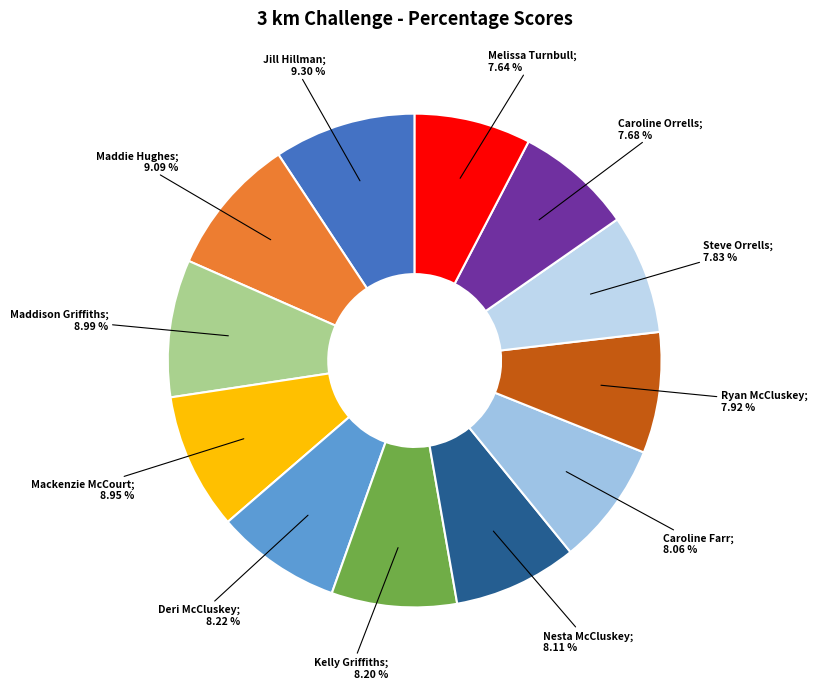

What is the ratio of the value at Kelly Griffiths; 8.20 % to the value at Caroline Farr; 8.06 %?

1.0